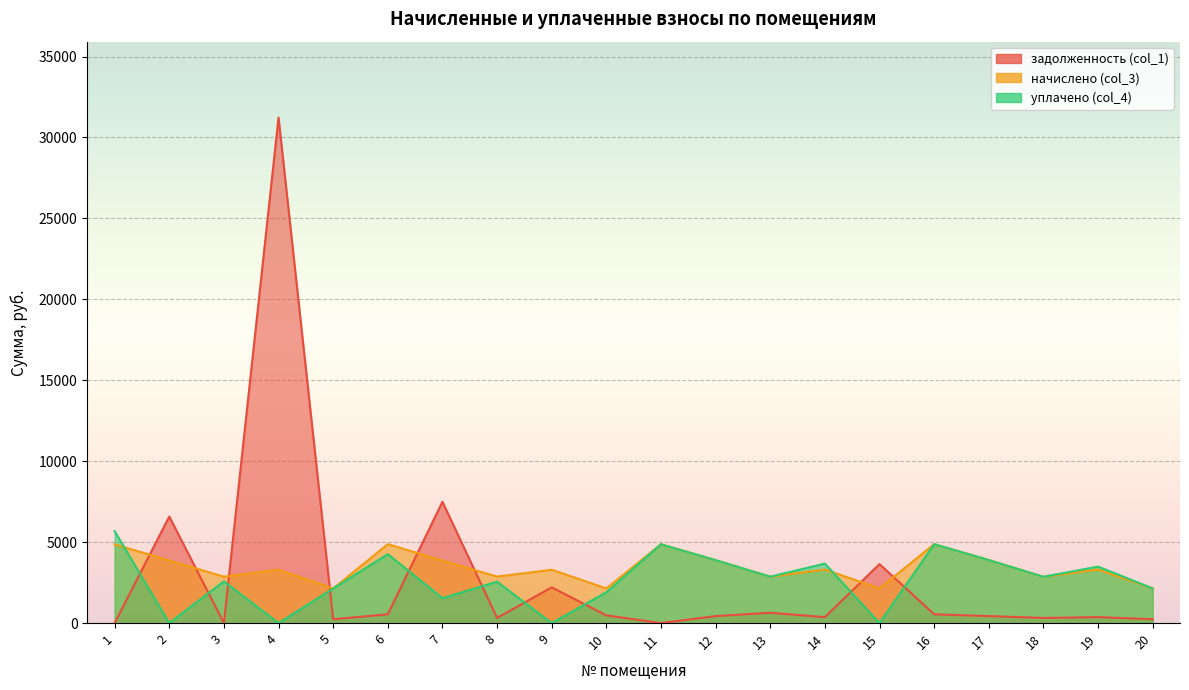

Reading left to right, extract all data points from this chart.

задолженность (col_1): 0.0	6582.0	0.0	31232.0	236.6	541.7	7493.5	319.1	2206.9	475.8	0.0	431.9	636.8	367.5	3644.2	541.7	432.6	317.7	367.5	237.9
начислено (col_3): 4862.0	3867.1	2865.8	3300.6	2134.5	4875.1	3860.6	2872.3	3294.0	2141.1	4868.6	3886.9	2865.8	3307.1	2141.1	4875.1	3893.5	2859.2	3307.1	2141.1
уплачено (col_4): 5680.4	0.0	2577.4	0.0	2134.5	4258.5	1541.0	2553.2	0.0	1903.2	4868.6	3886.9	2865.8	3674.6	0.0	4875.1	3893.5	2859.2	3487.3	2141.1